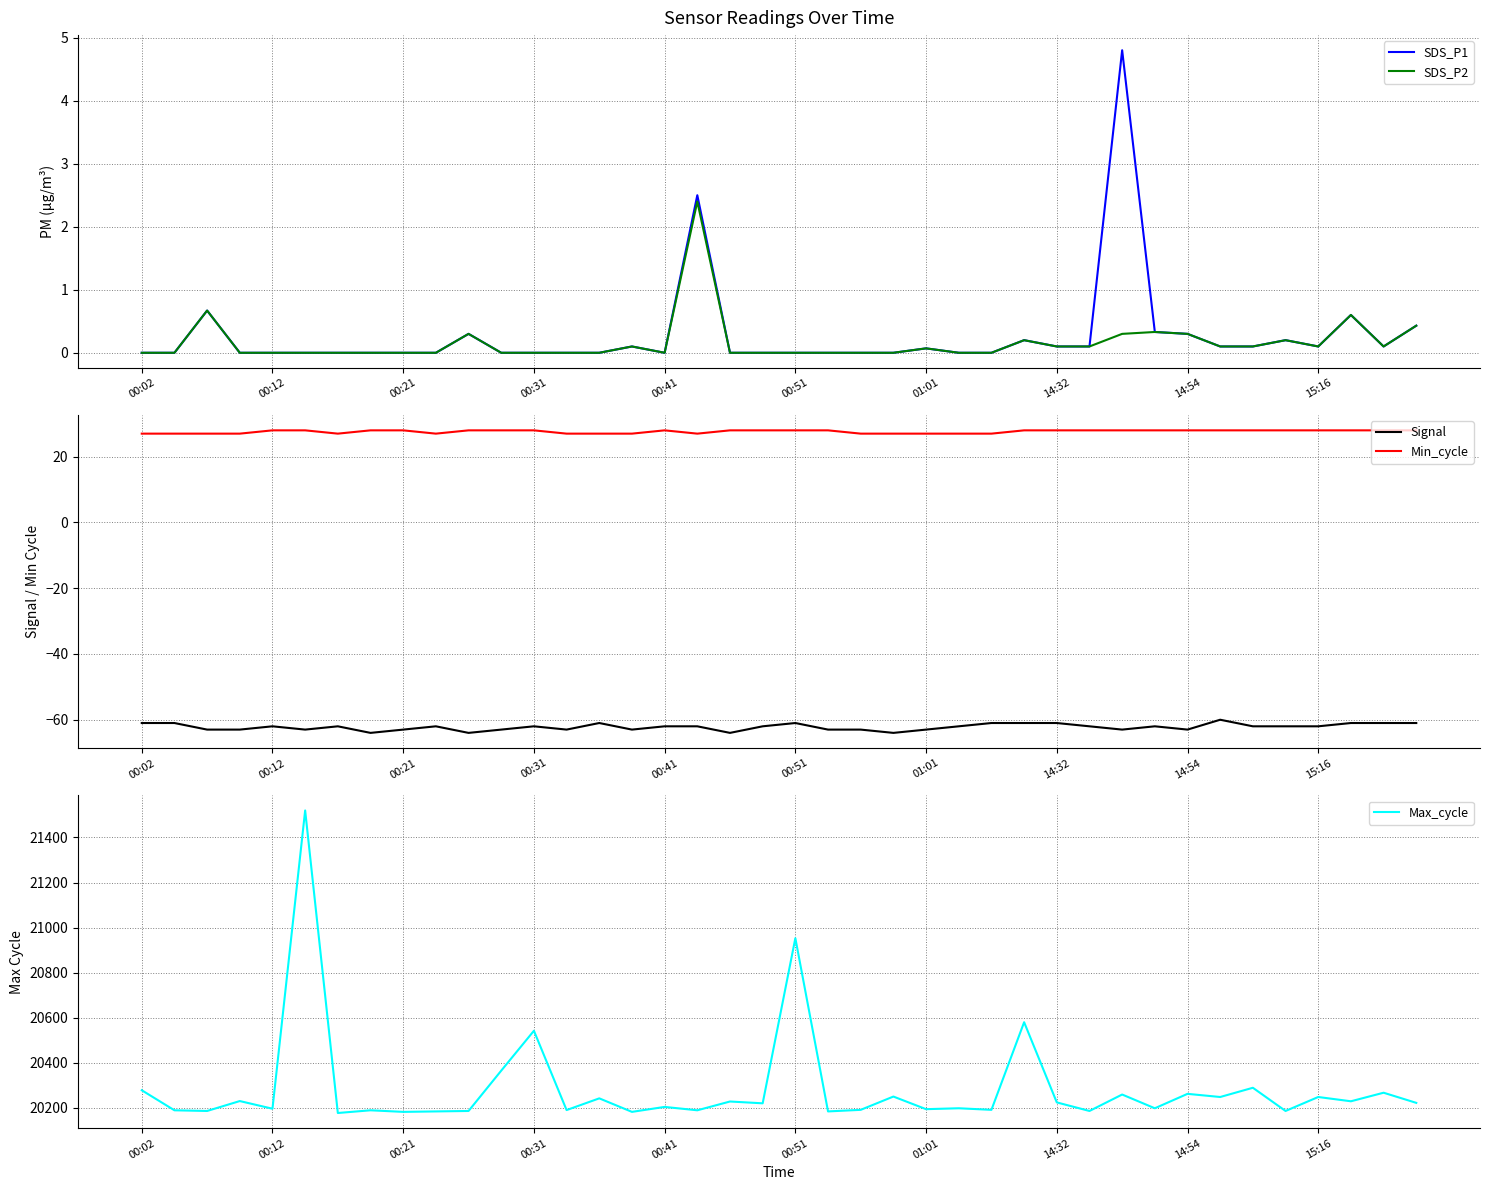

What is the total value across all series at 22?

20155.0